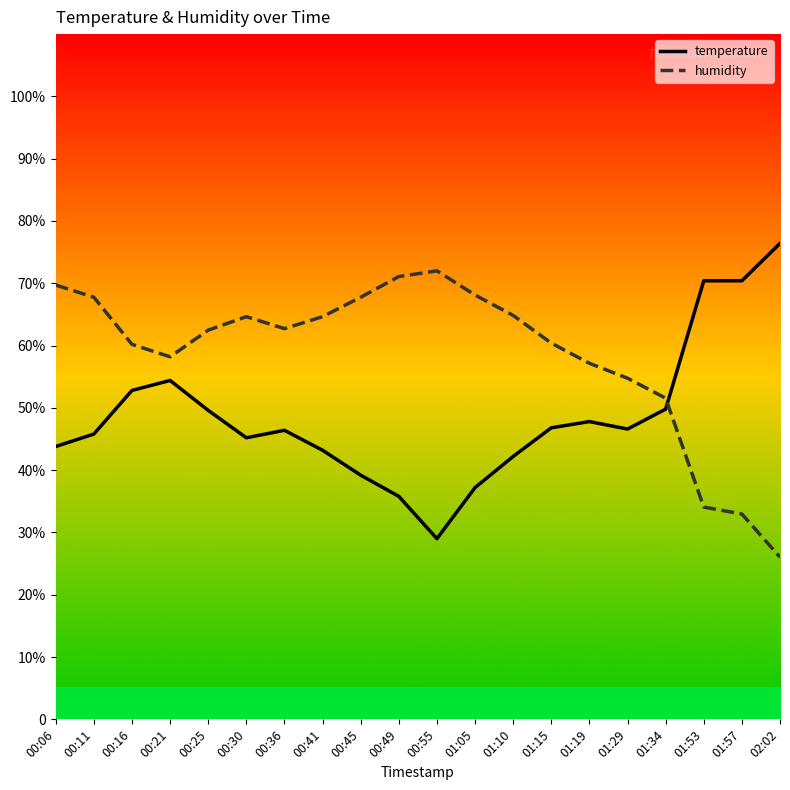

At which label does temperature first exceed 46?

00:16